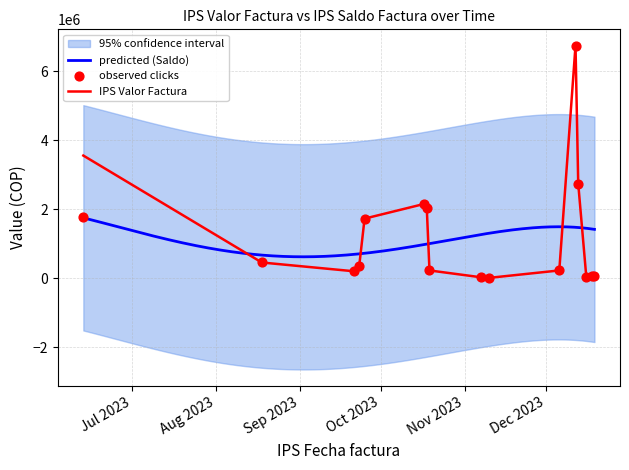

Is the value of IPS Valor Factura at 21 greater than the value of IPS Saldo Factura at 26?

Yes